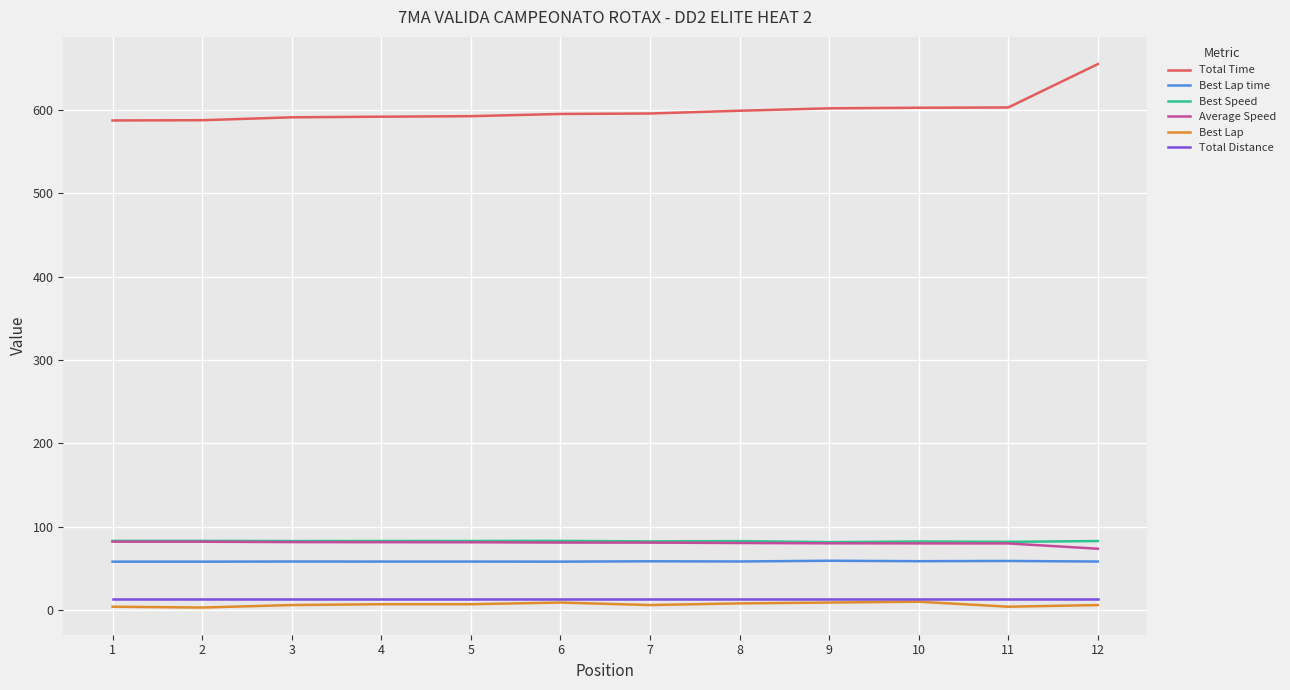

Where does the Total Time series first go above 595?

6